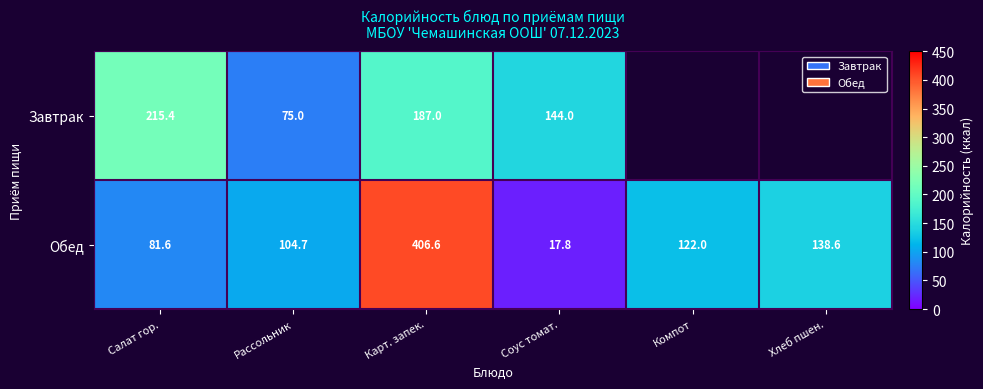

At which label does Обед first exceed 122?

Карт. запек.